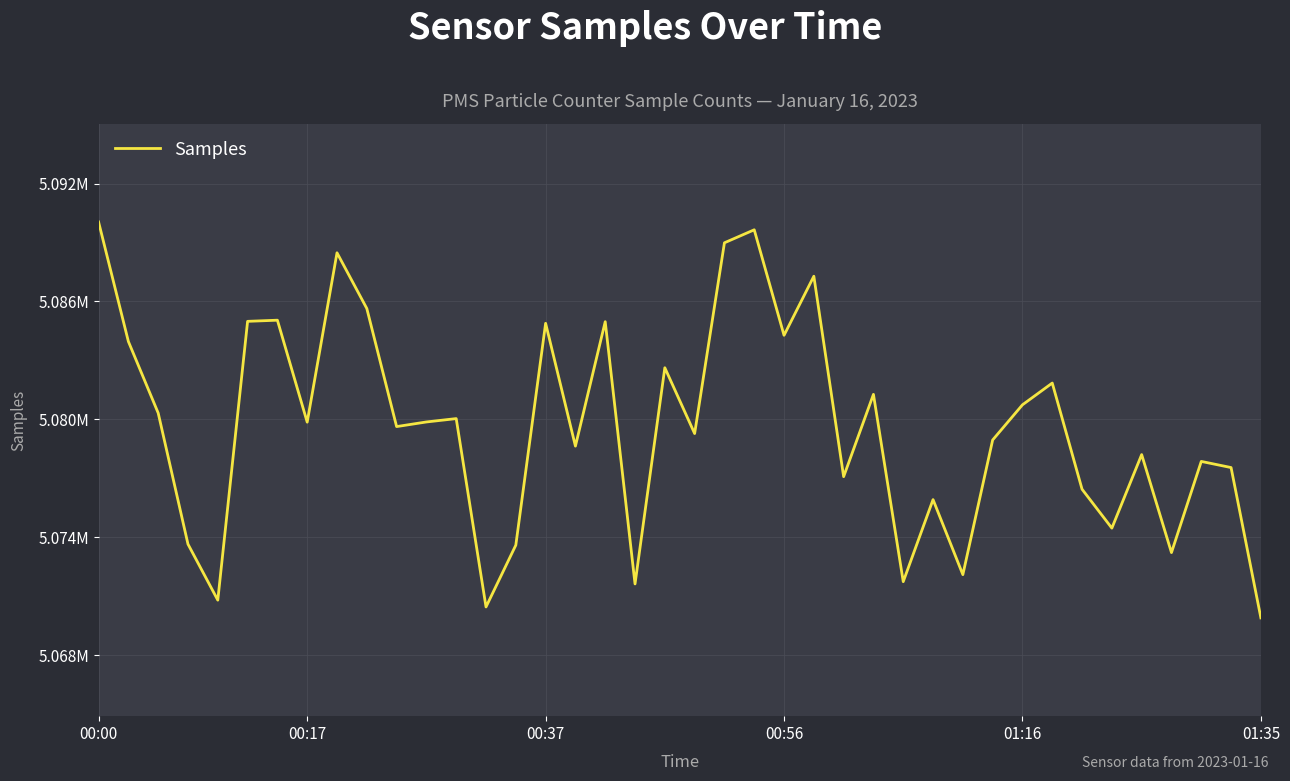

Reading left to right, transcribe all the data shown in this chart.

5090045	5083965	5080327	5073656	5070811	5084991	5085049	5079863	5088477	5085644	5079638	5079873	5080044	5070464	5073607	5084891	5078644	5084973	5071635	5082630	5079284	5088986	5089647	5084281	5087285	5077091	5081277	5071750	5075924	5072107	5078956	5080745	5081852	5076451	5074473	5078213	5073229	5077866	5077554	5069909